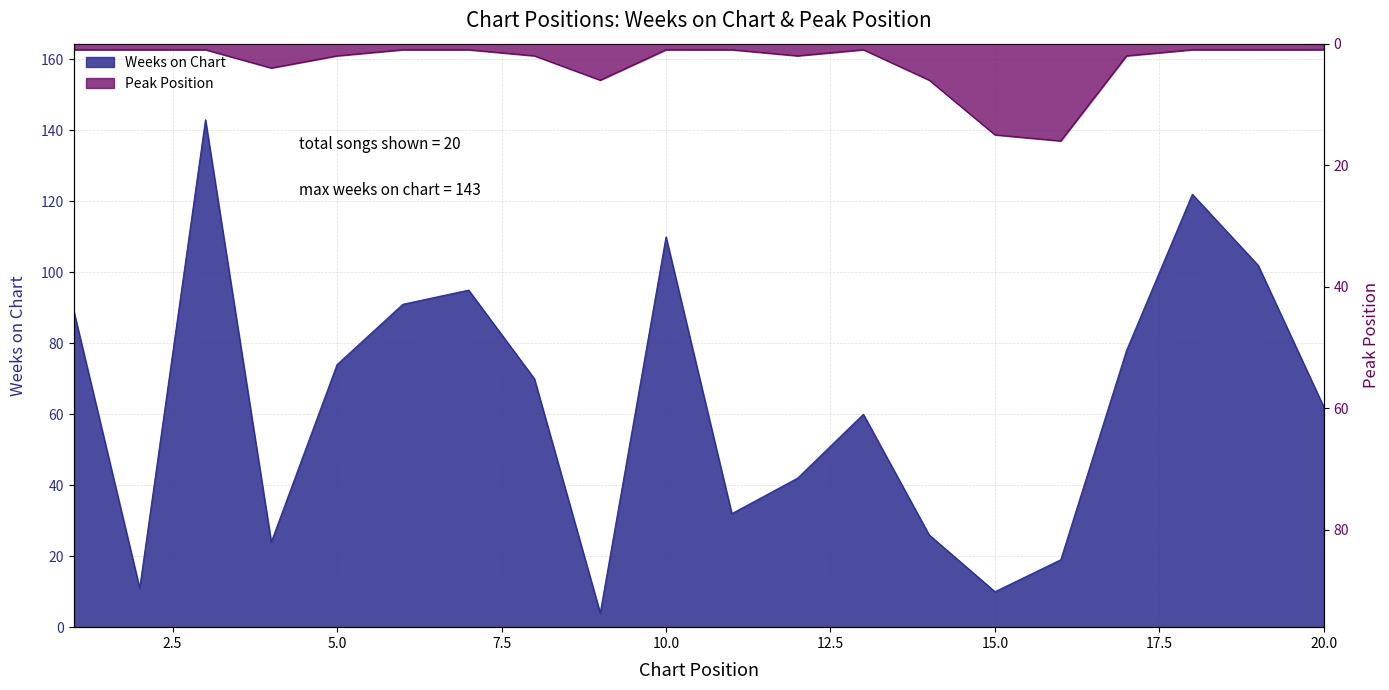

Reading left to right, transcribe all the data shown in this chart.

Weeks on Chart: 1=89	2=11	3=143	4=24	5=74	6=91	7=95	8=70	9=4	10=110	11=32	12=42	13=60	14=26	15=10	16=19	17=78	18=122	19=102	20=62
Peak Position: 1=1	2=1	3=1	4=4	5=2	6=1	7=1	8=2	9=6	10=1	11=1	12=2	13=1	14=6	15=15	16=16	17=2	18=1	19=1	20=1